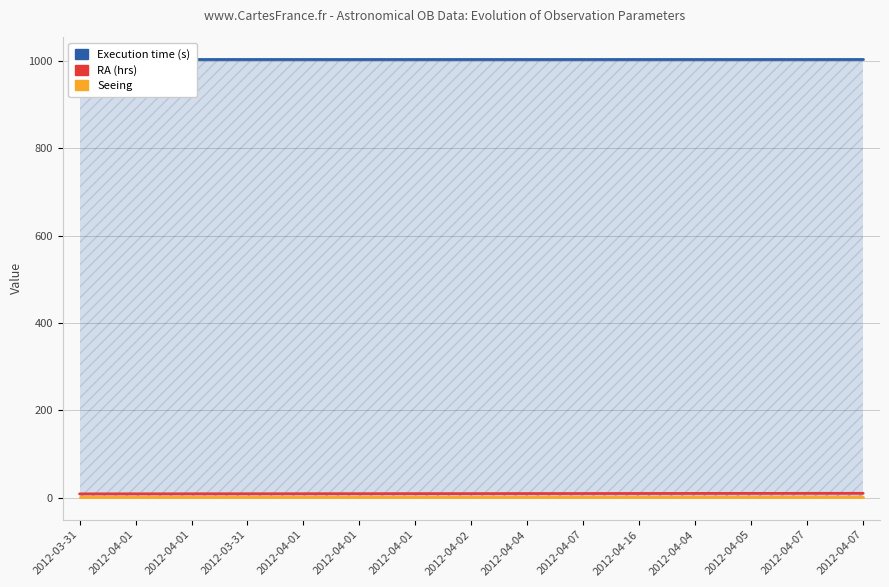

What is the greatest value displayed?

1005.0